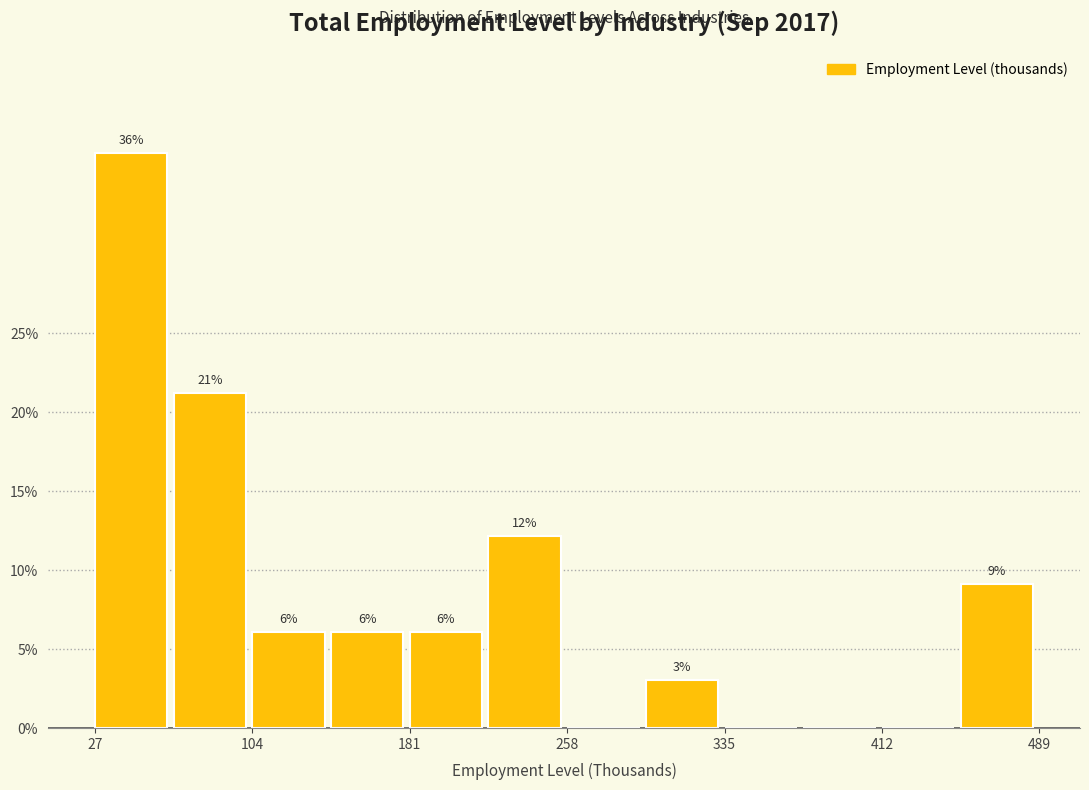

Around what value on the x-axis is the tallest bar? Give the approximate position of its centre, as read against the axis.

50